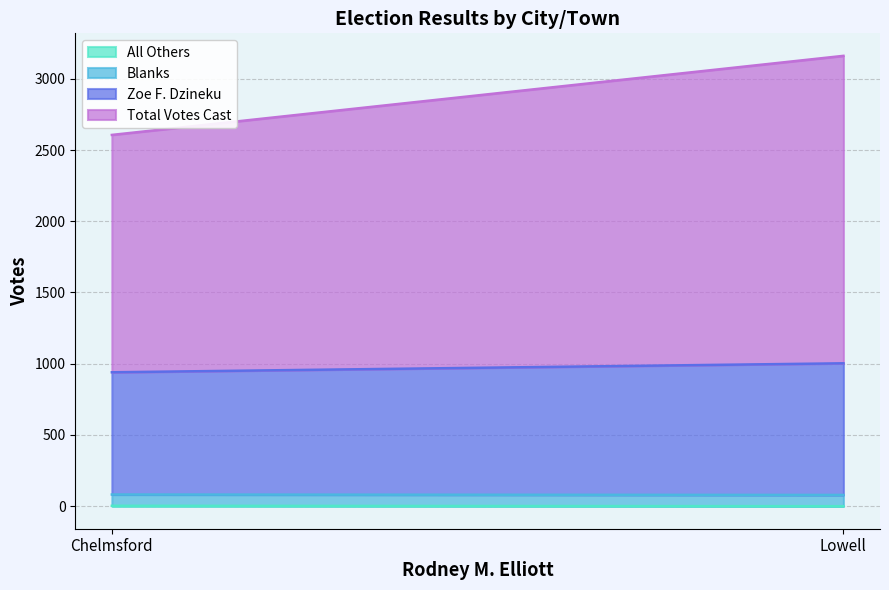

The Zoe F. Dzineku series shows 265 at Chelmsford. True or false?

False